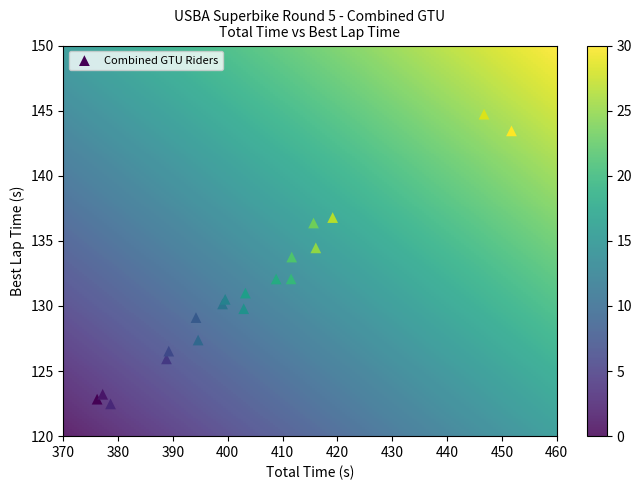

What is the range of X values (max minus min)?

75.6